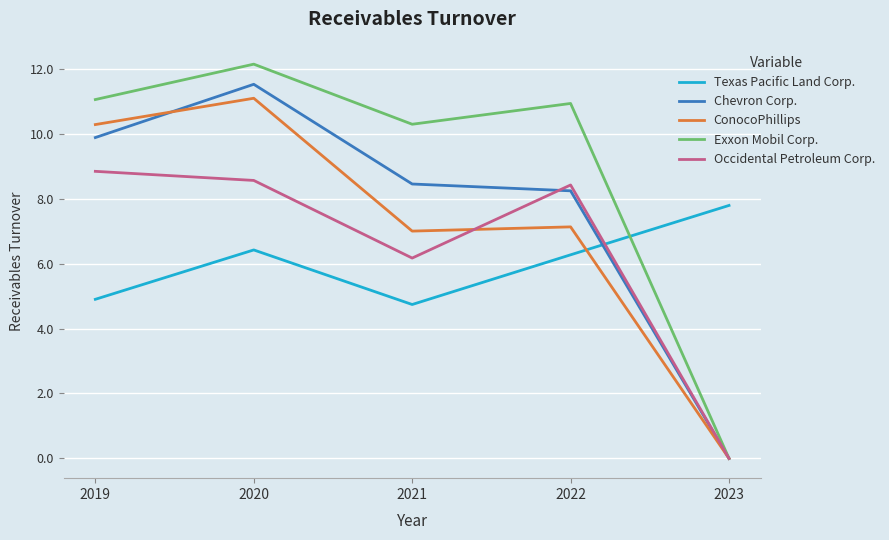

The Texas Pacific Land Corp. series shows 6.3 at 2022. True or false?

True